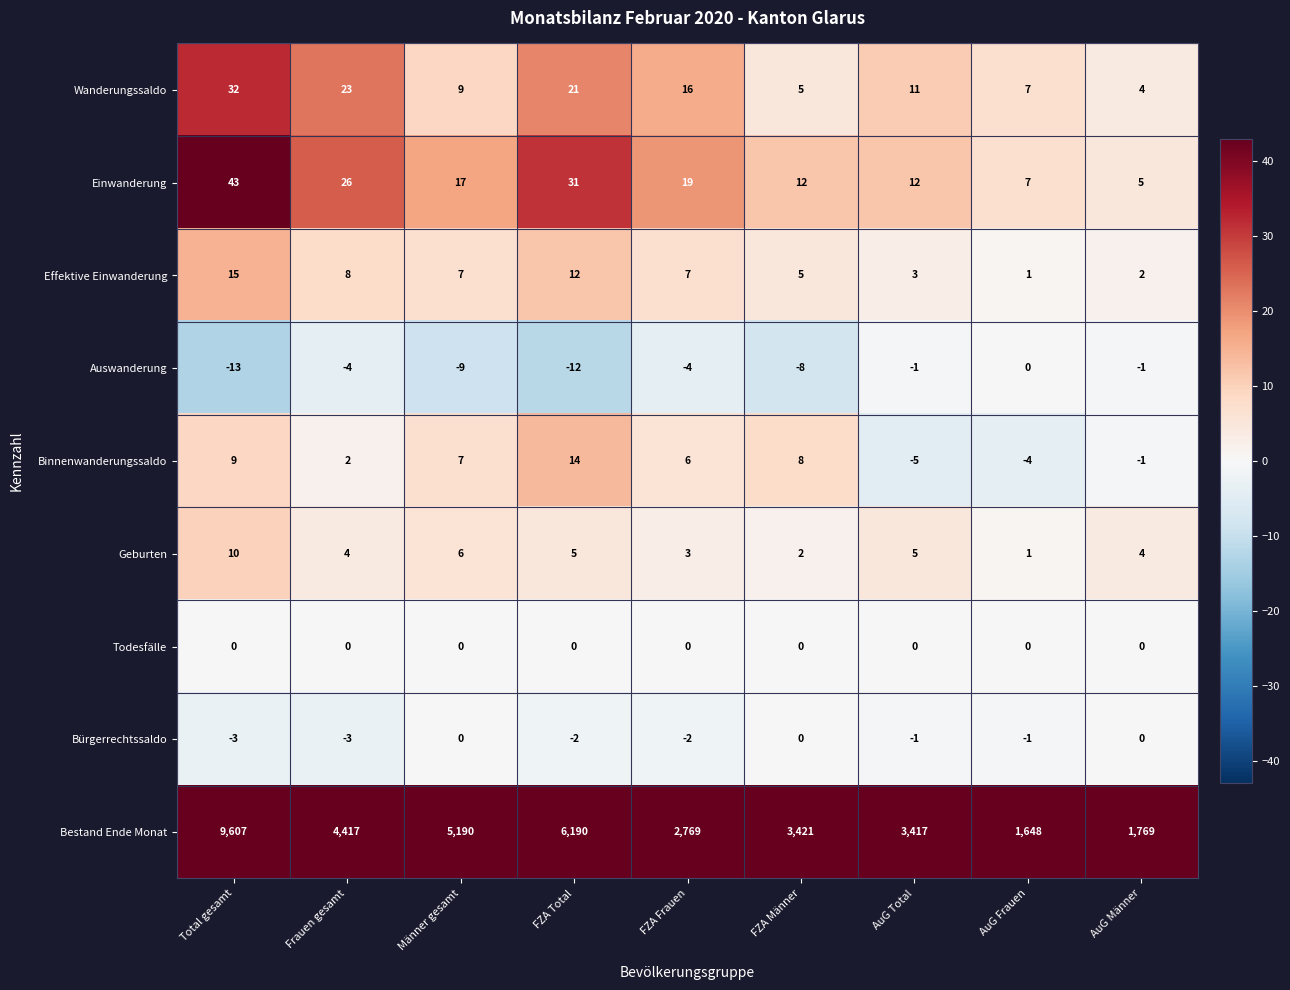

What is the total value across all series at Total gesamt?

9700